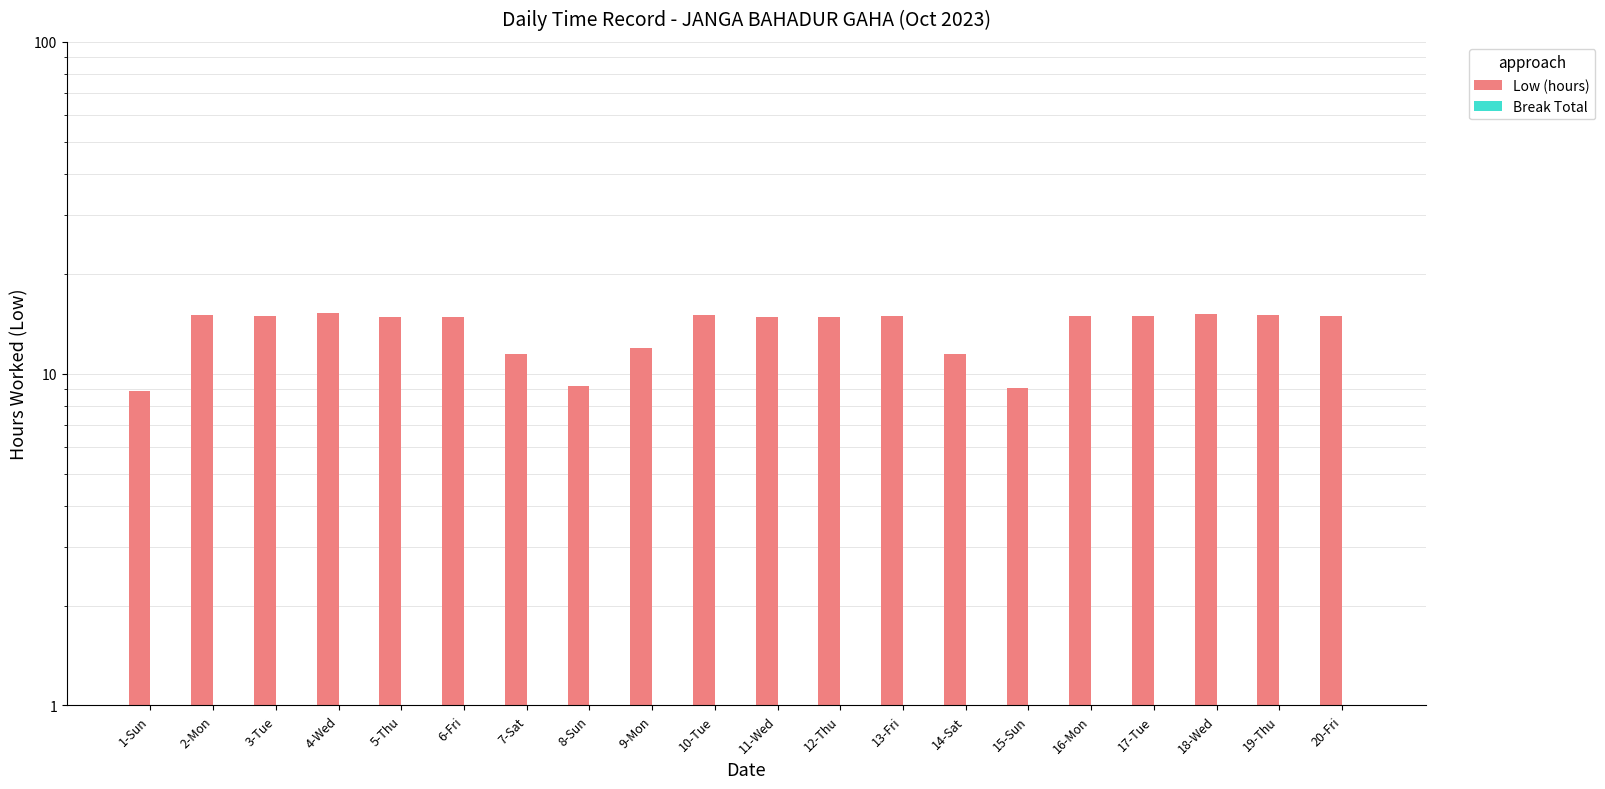

Reading right to left, transcribe all the data shown in this chart.

Low (hours): 20-Fri=14.9	19-Thu=15.0	18-Wed=15.1	17-Tue=14.9	16-Mon=14.9	15-Sun=9.1	14-Sat=11.4	13-Fri=14.9	12-Thu=14.8	11-Wed=14.9	10-Tue=15.1	9-Mon=11.9	8-Sun=9.2	7-Sat=11.5	6-Fri=14.8	5-Thu=14.8	4-Wed=15.2	3-Tue=14.9	2-Mon=15.0	1-Sun=8.9
Break Total: 20-Fri=0.0	19-Thu=0.0	18-Wed=0.0	17-Tue=0.0	16-Mon=0.0	15-Sun=0.0	14-Sat=0.0	13-Fri=0.0	12-Thu=0.0	11-Wed=0.0	10-Tue=0.0	9-Mon=0.0	8-Sun=0.0	7-Sat=0.0	6-Fri=0.0	5-Thu=0.0	4-Wed=0.0	3-Tue=0.0	2-Mon=0.0	1-Sun=0.0